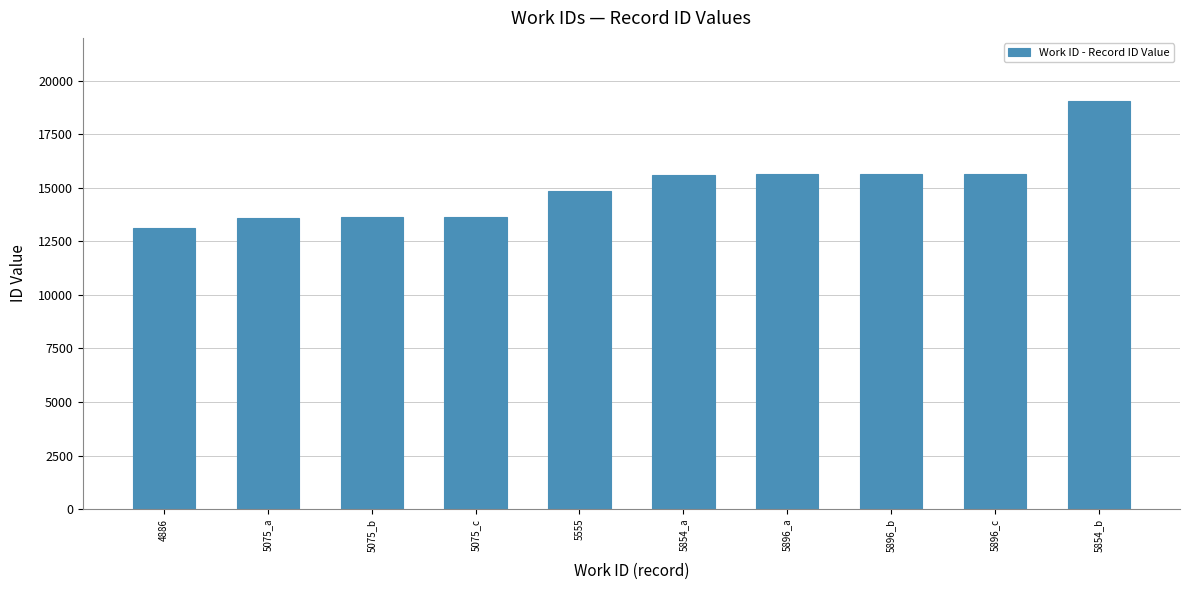

What is the difference between the second highest and minimum values?

2551